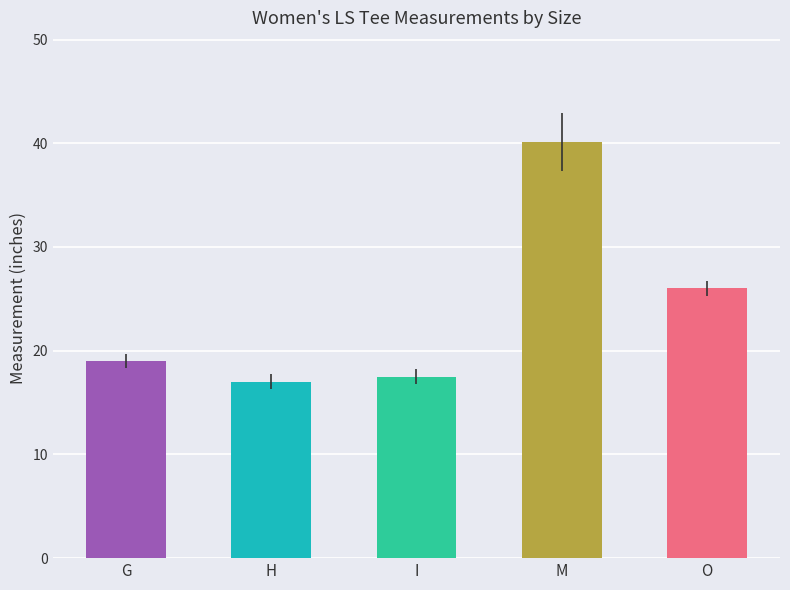

What is the sum of the values at M and H?

57.1